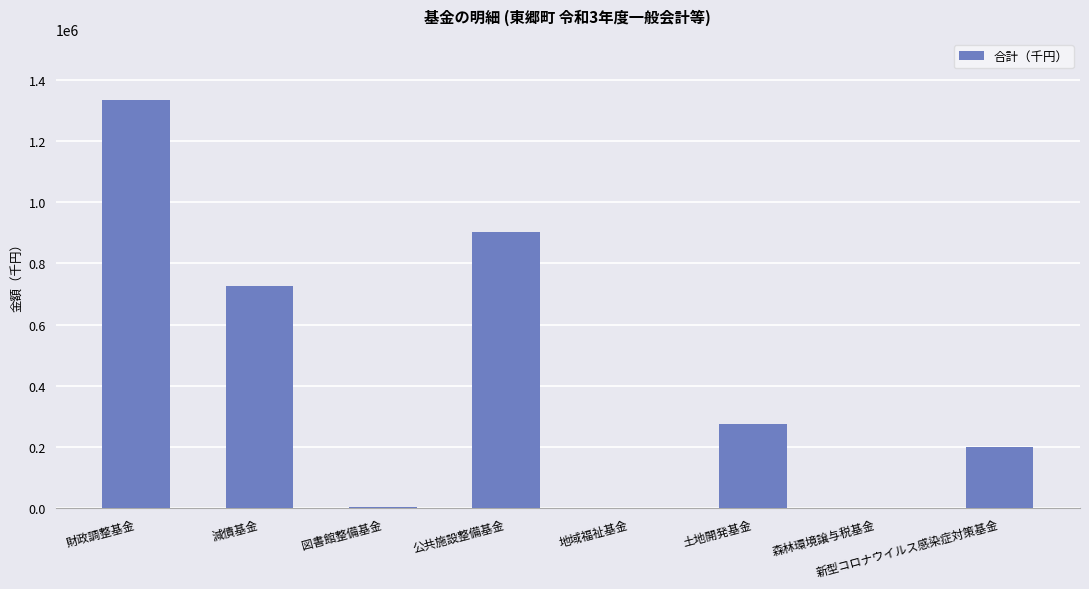

At which label is the value closest to 667014?

減債基金